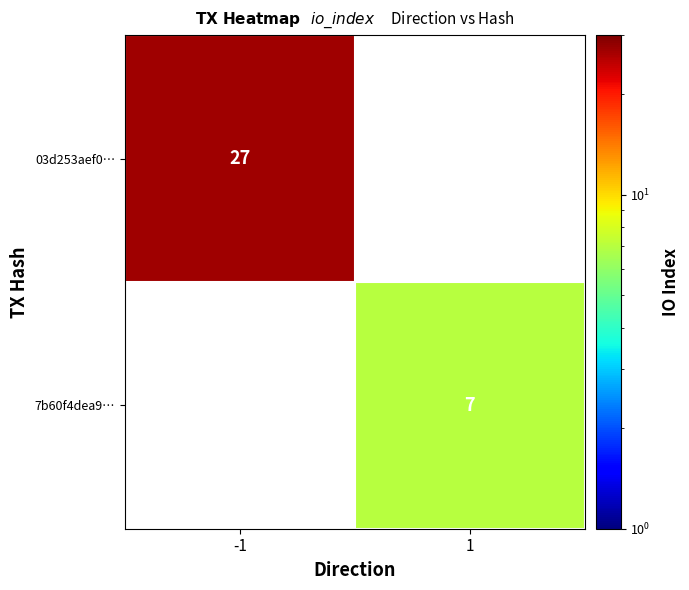

Is it true that 03d253aef0… equals 27 at -1?

True